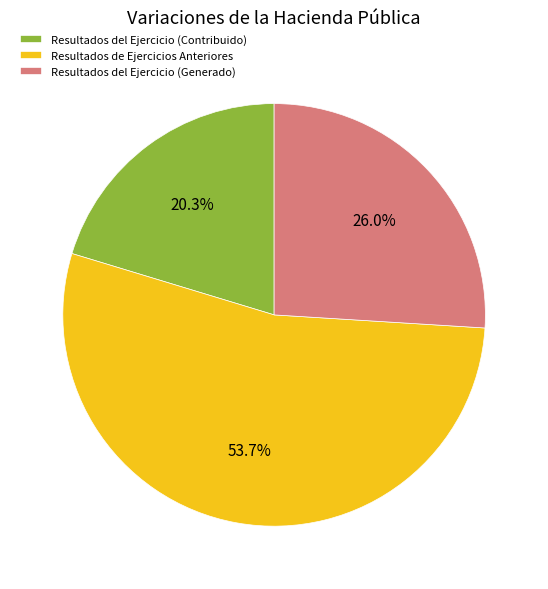

True or false: Resultados del Ejercicio (Contribuido) accounts for 7% of the total.

False